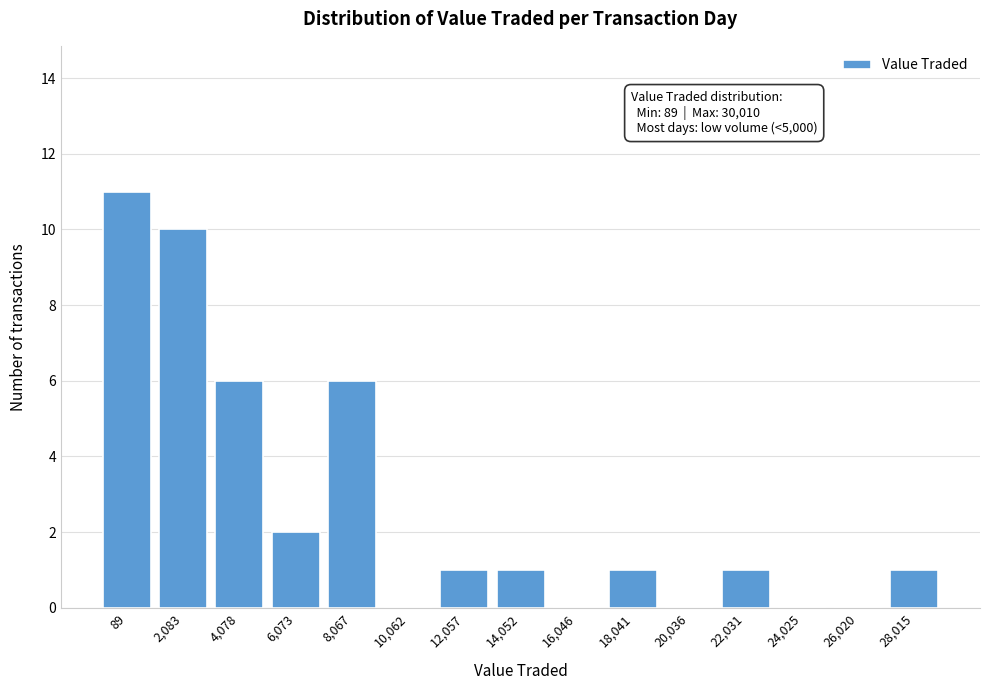

Reading left to right, list all the values displayed in this chart.

89=11	2,083=10	4,078=6	6,073=2	8,067=6	10,062=0	12,057=1	14,052=1	16,046=0	18,041=1	20,036=0	22,031=1	24,025=0	26,020=0	28,015=1